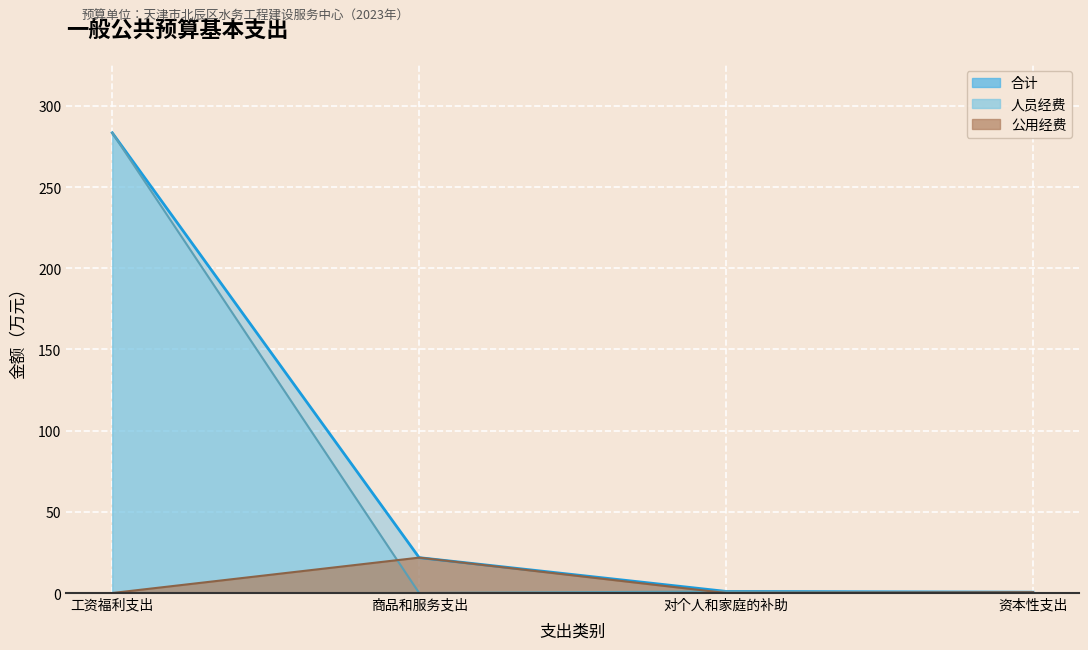

What is the sum of the 公用经费 values at 资本性支出 and 对个人和家庭的补助?

0.5